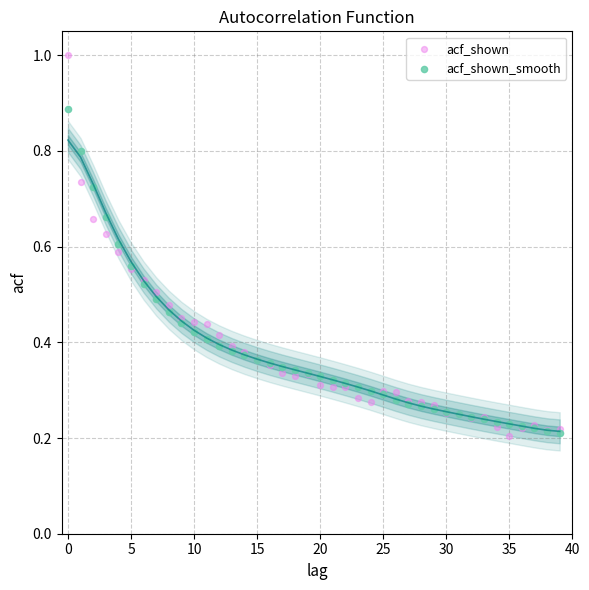

What are all the series names shown in the legend?

acf_shown, acf_shown_smooth